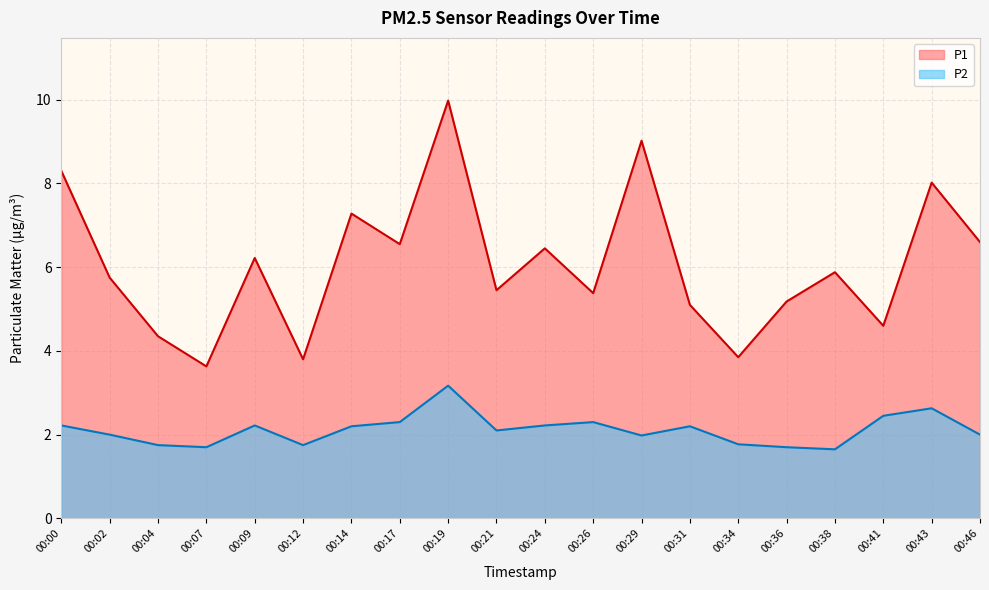

In P1, how many points are lower than both neighbors (excluding endpoints)?

7